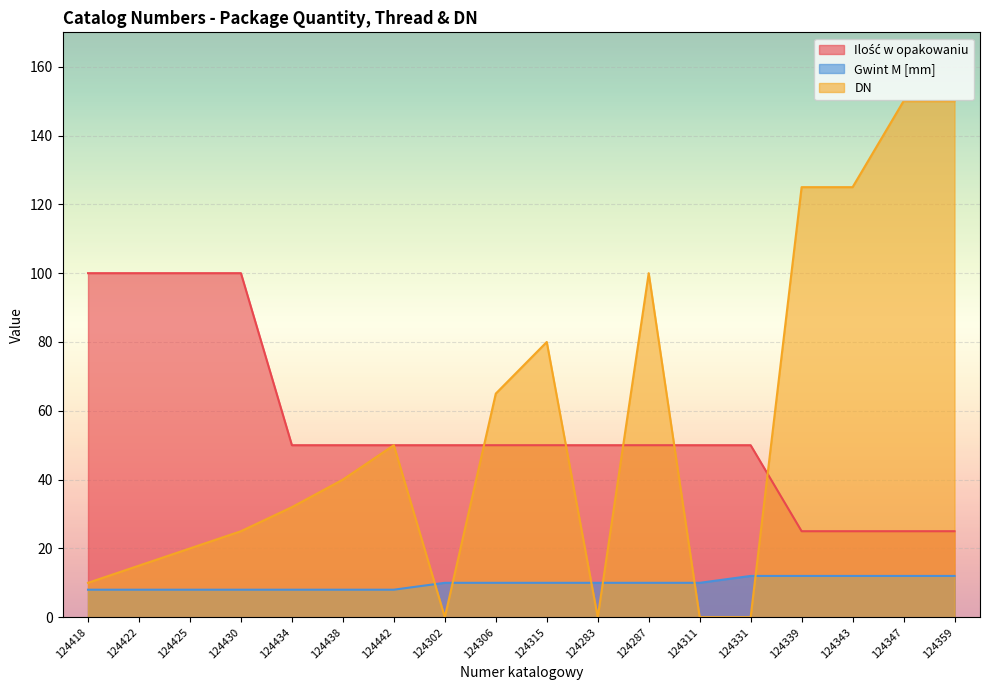

Count the Gwint M [mm] values in the range 8 to 12.

18